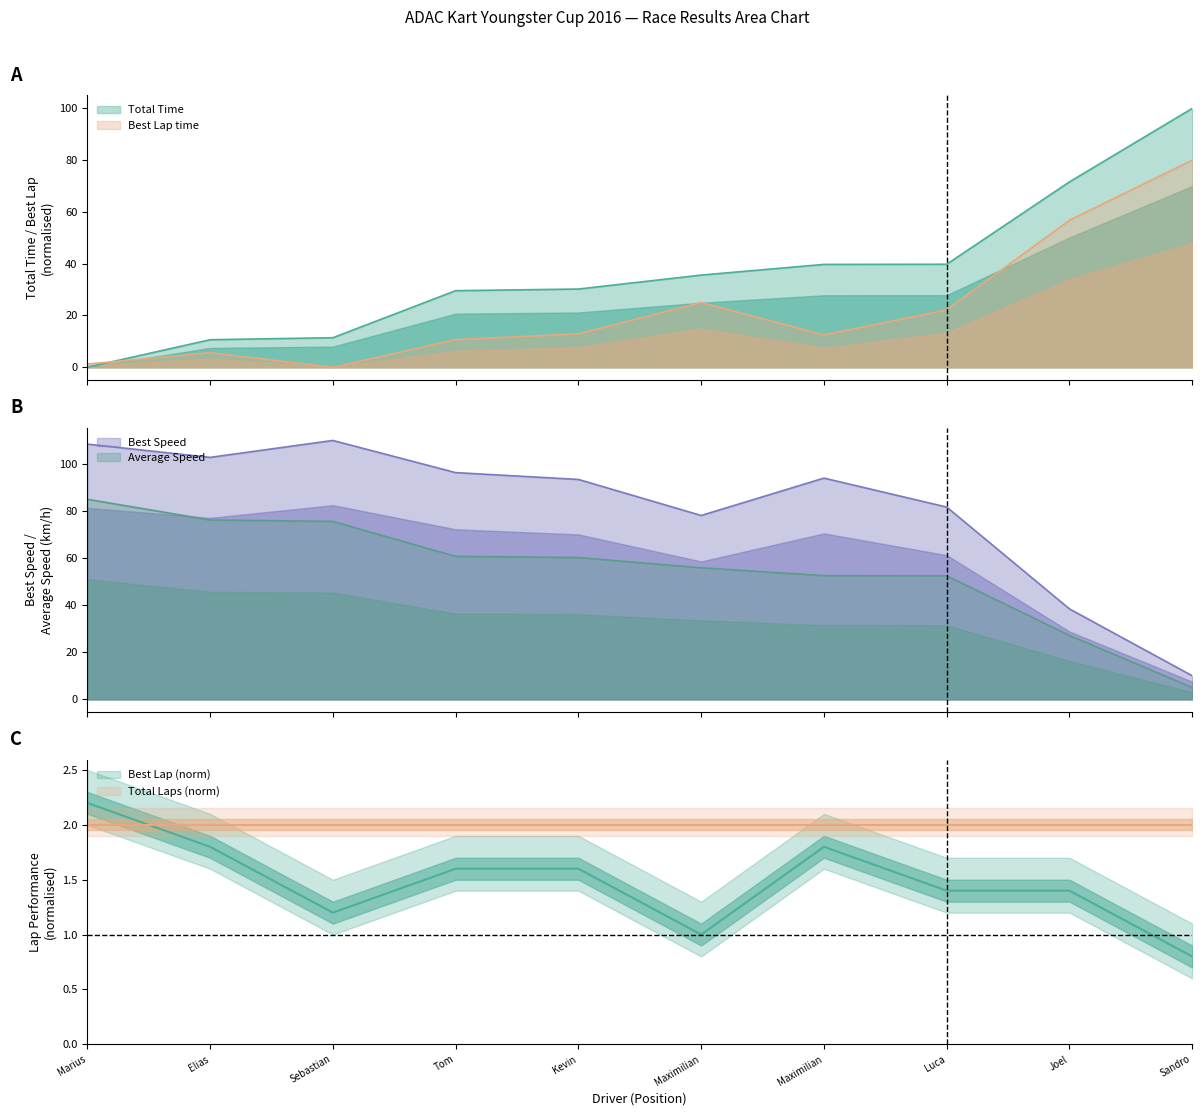

Is the value of Average Speed at Sebastian greater than the value of Best Lap time at Luca?

Yes